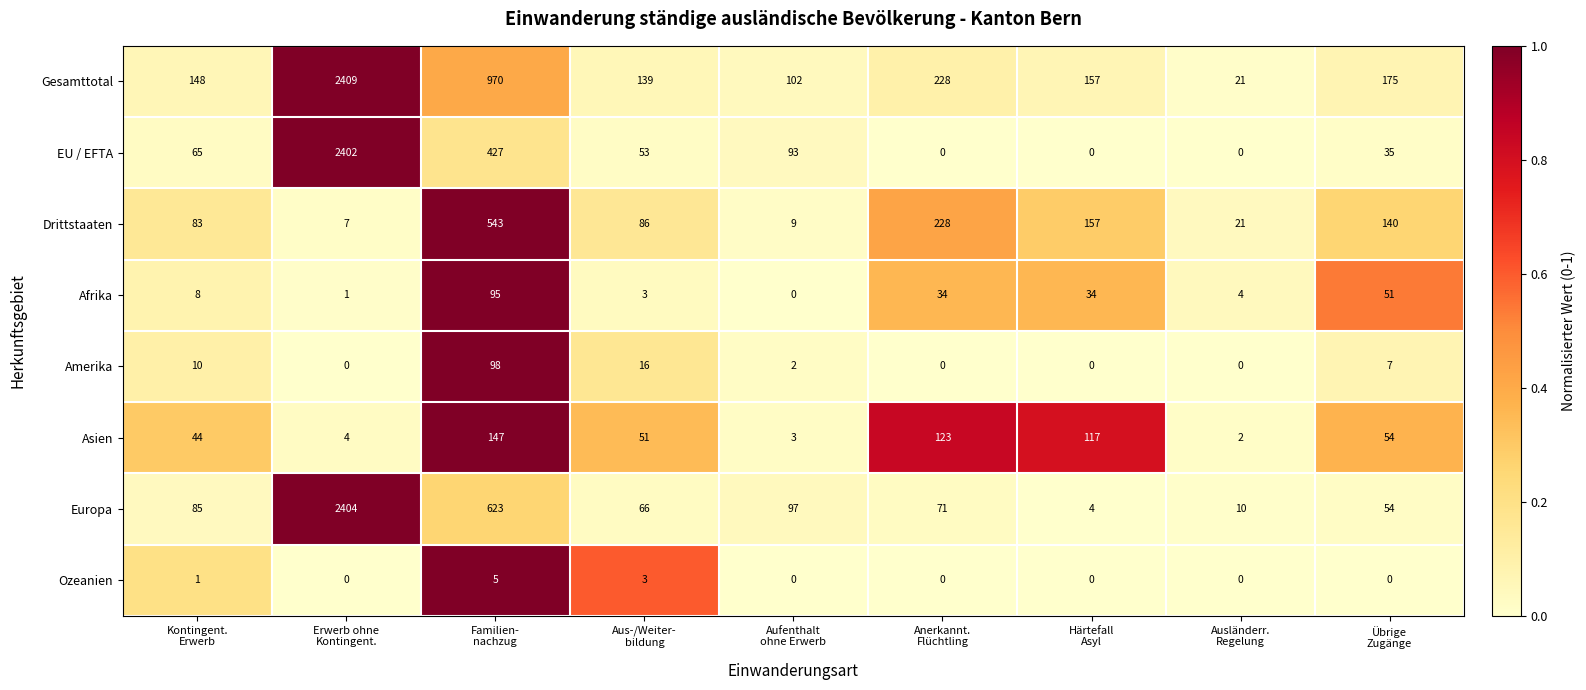

Between Aus-/Weiter-
bildung and Ausländerr.
Regelung, which series saw the biggest shift?

Gesamttotal